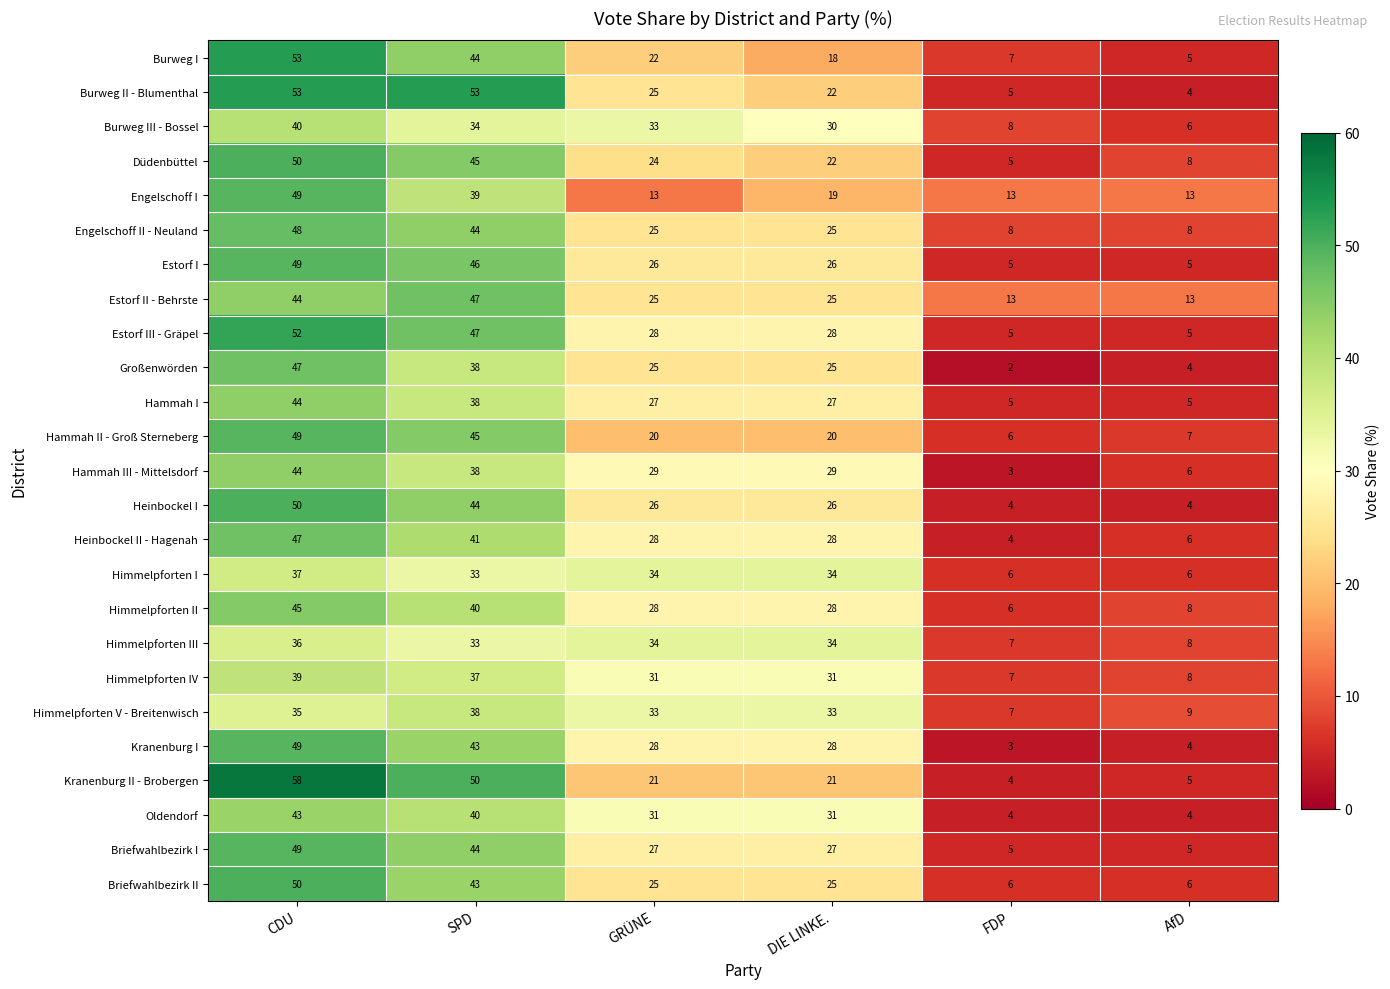

What is the difference between the highest and lowest values at DIE LINKE.?

16